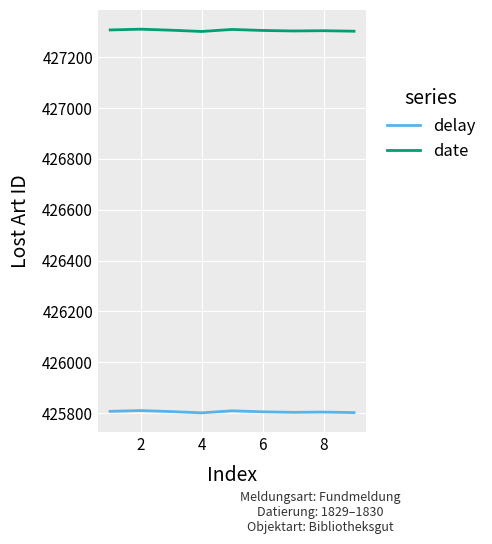

What is the minimum value shown in the chart?

425801